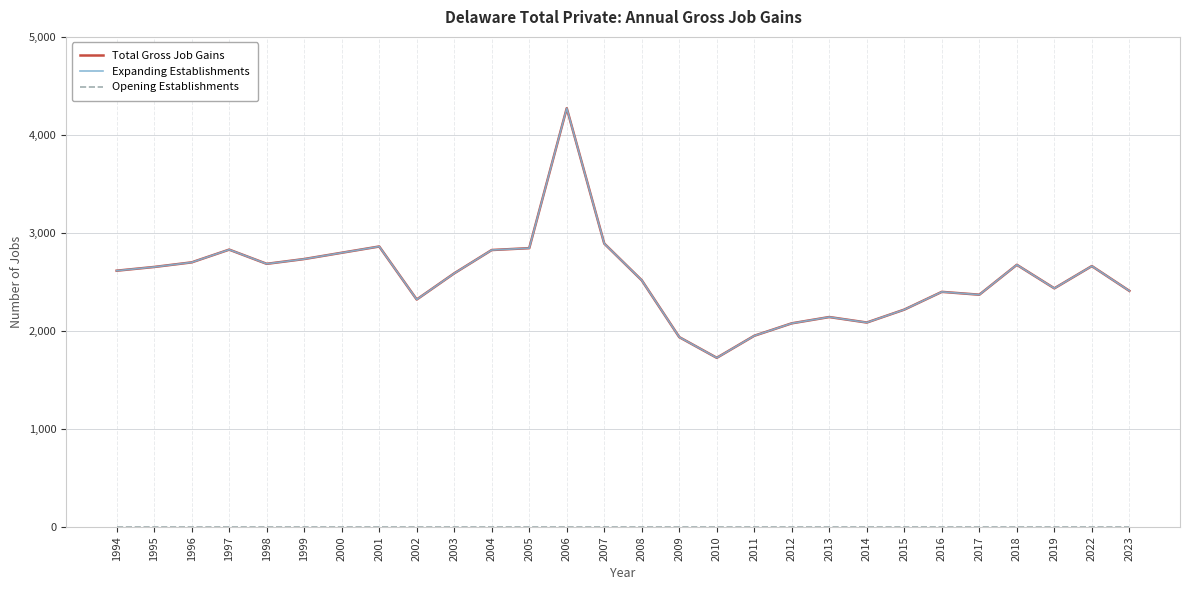

Reading left to right, transcribe all the data shown in this chart.

Total Gross Job Gains: 2614	2652	2699	2829	2684	2733	2797	2861	2320	2587	2825	2844	4272	2891	2516	1936	1725	1950	2077	2141	2085	2217	2398	2369	2674	2434	2661	2408
Expanding Establishments: 2614	2652	2699	2829	2684	2733	2797	2861	2320	2587	2825	2844	4272	2891	2516	1936	1725	1950	2077	2141	2085	2217	2398	2369	2674	2434	2661	2408
Opening Establishments: 0	0	0	0	0	0	0	0	0	0	0	0	0	0	0	0	0	0	0	0	0	0	0	0	0	0	0	0